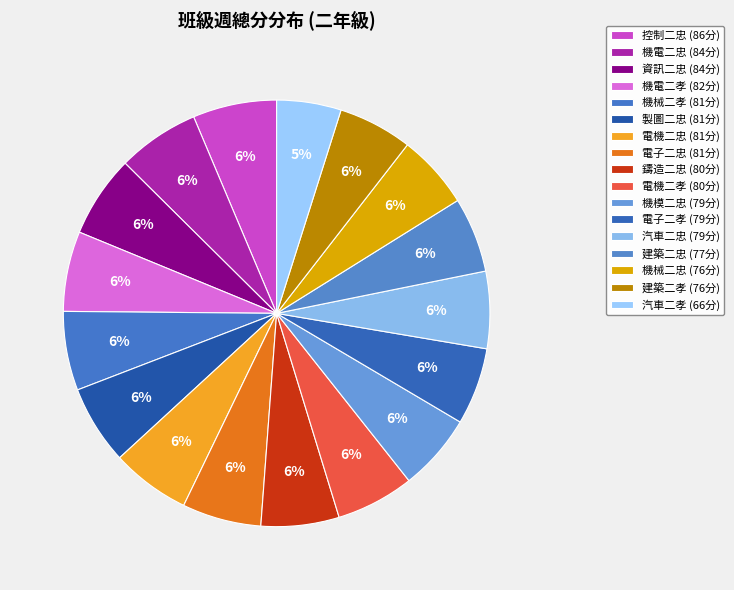

How many slices are in this pie chart?

17